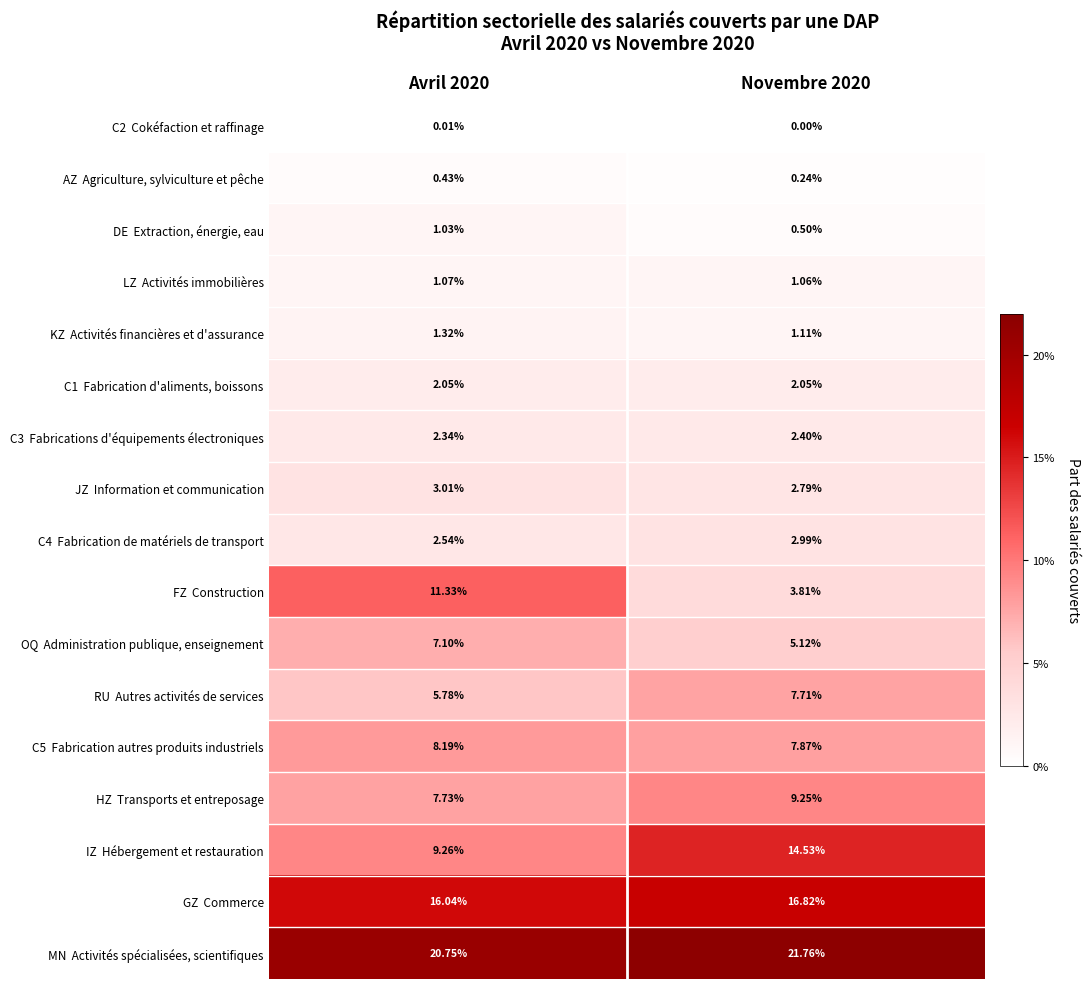

What is the total value across all series at Novembre 2020?

100.0